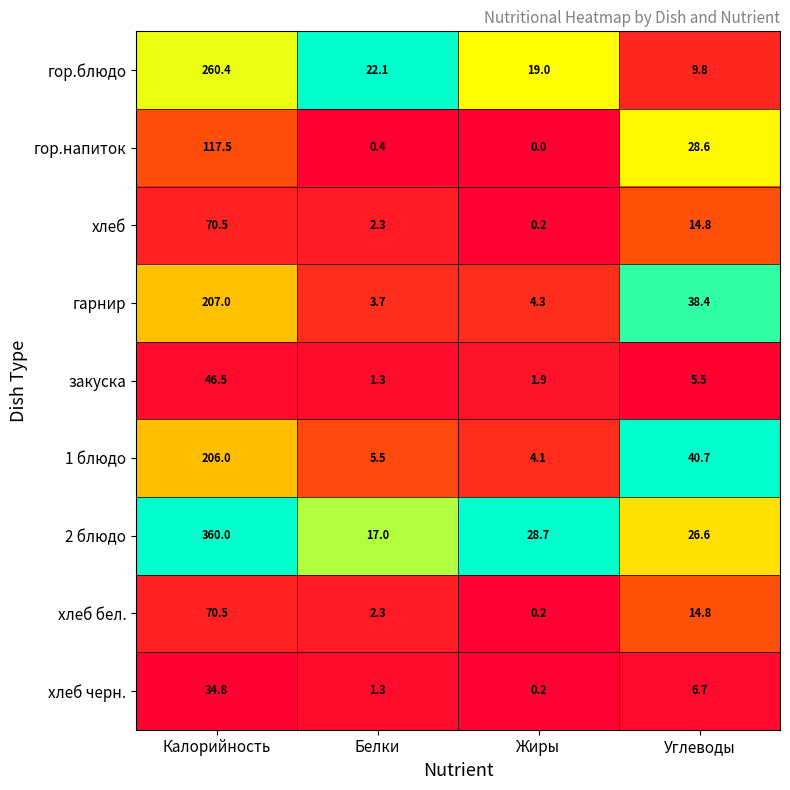

List the labels in order of гарнир value, largest first.

Калорийность, Углеводы, Жиры, Белки